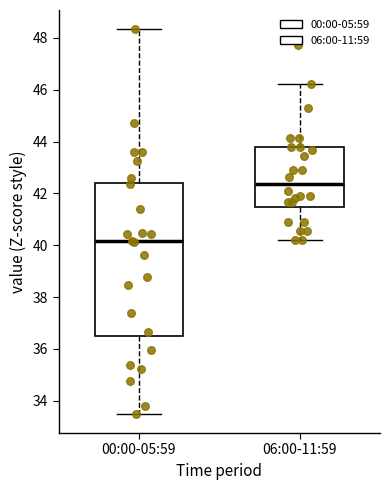

Reading left to right, transcribe this box plot: for each box, give where its median line is, the range the box spans, and where its two whiskers end, as read against the y-axis. The values are not printed on the chart, so give them approximately, as read against the axis.

00:00-05:59: median 40.2, box 36.4 to 42.4, whiskers 33.6 to 48.4
06:00-11:59: median 42.4, box 41.4 to 43.8, whiskers 40.2 to 46.2